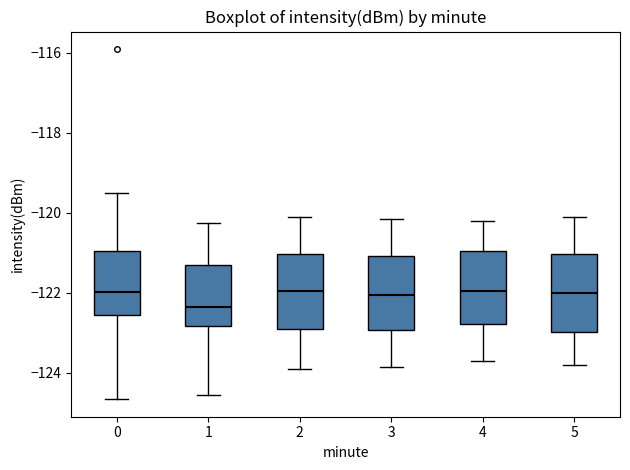

Reading left to right, transcribe this box plot: for each box, give where its median line is, the range the box spans, and where its two whiskers end, as read against the y-axis. The values are not printed on the chart, so give them approximately, as read against the axis.

0: median -122.0, box -122.6 to -121.0, whiskers -124.6 to -119.6
1: median -122.4, box -122.8 to -121.4, whiskers -124.6 to -120.2
2: median -122.0, box -123.0 to -121.0, whiskers -123.8 to -120.0
3: median -122.0, box -123.0 to -121.0, whiskers -123.8 to -120.2
4: median -122.0, box -122.8 to -121.0, whiskers -123.6 to -120.2
5: median -122.0, box -123.0 to -121.0, whiskers -123.8 to -120.0